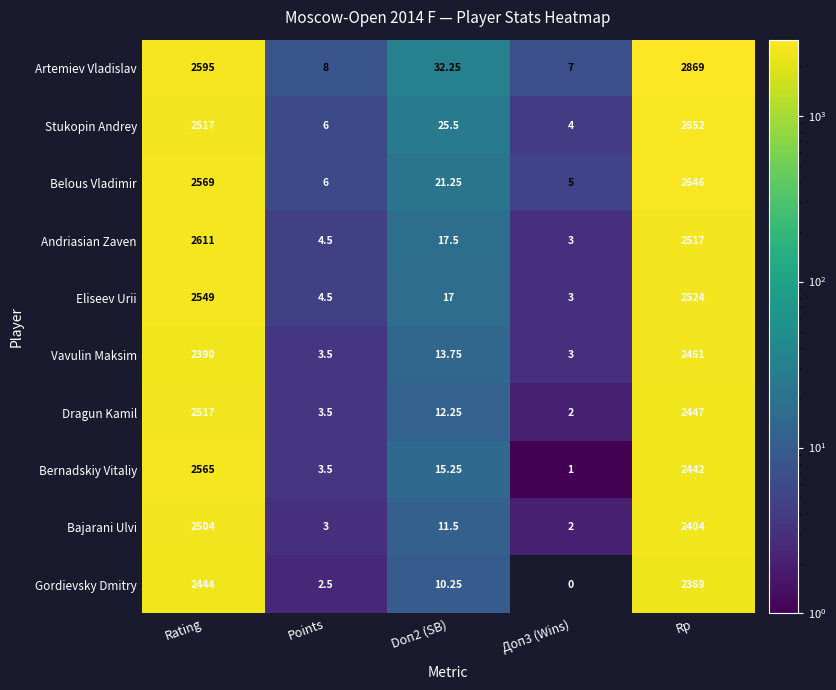

What is the average value of the Bernadskiy Vitaliy series?

1005.4